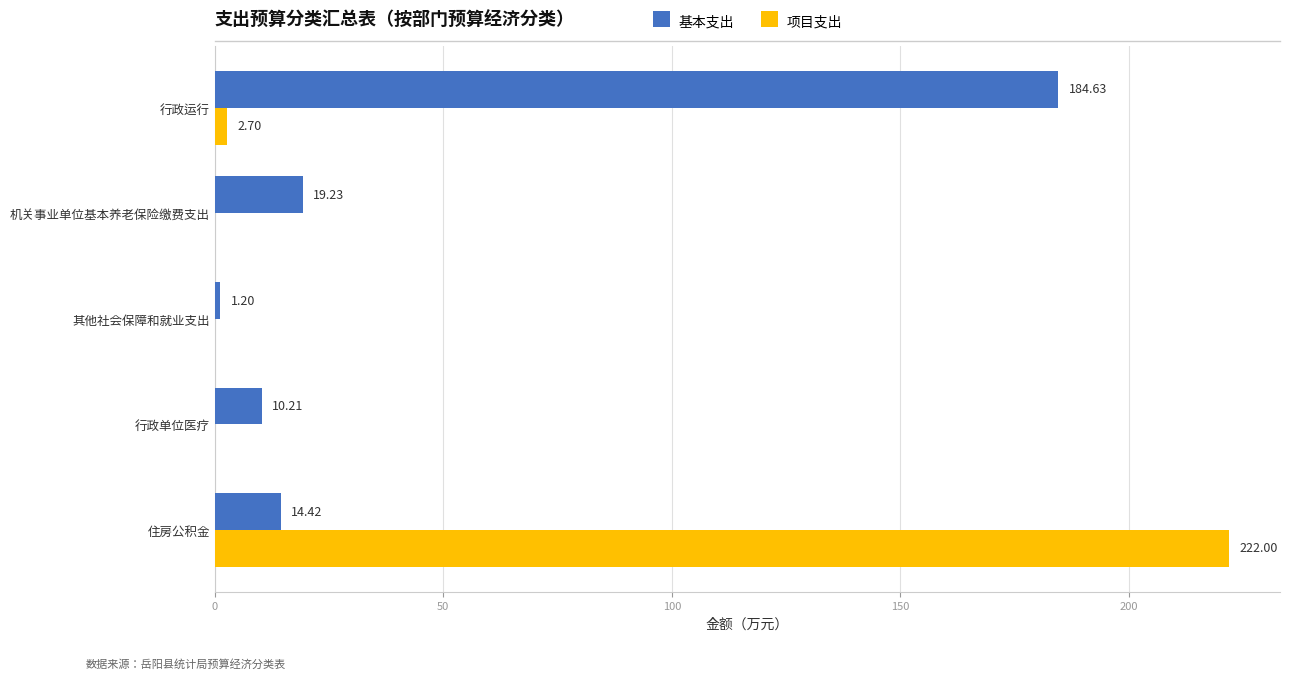

What are all the series names shown in the legend?

基本支出, 项目支出